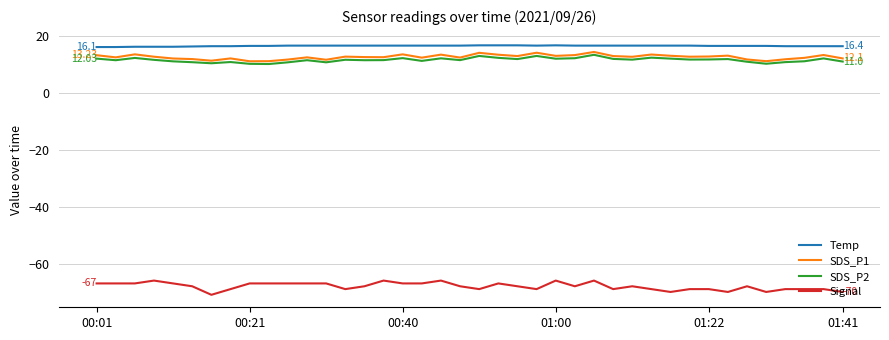

True or false: Temp and SDS_P1 intersect in this chart.

False